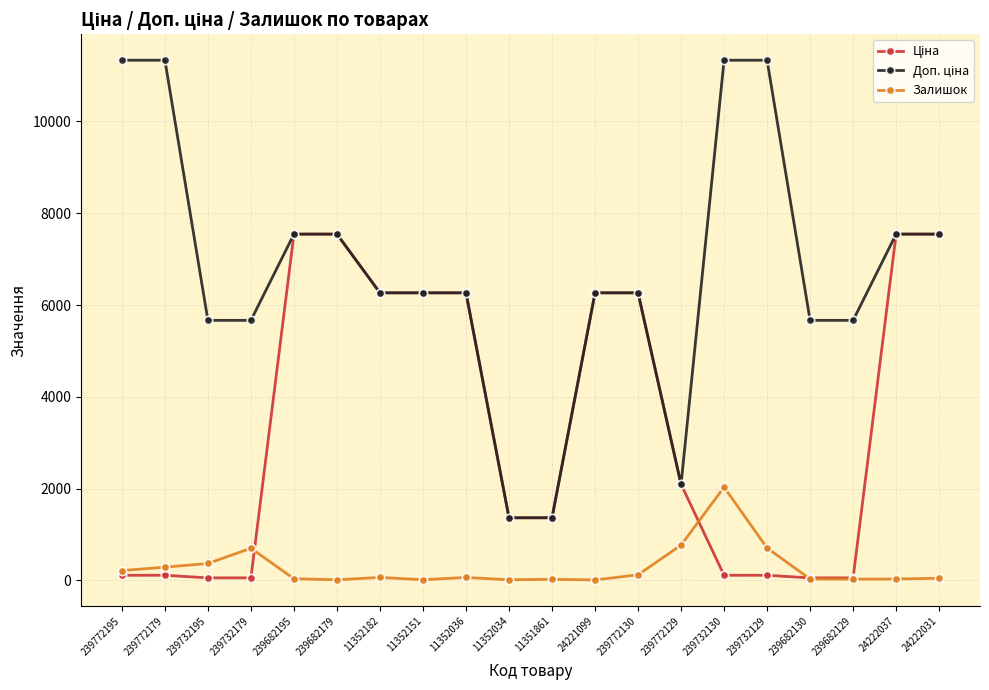

How many distinct data groups are displayed?

3